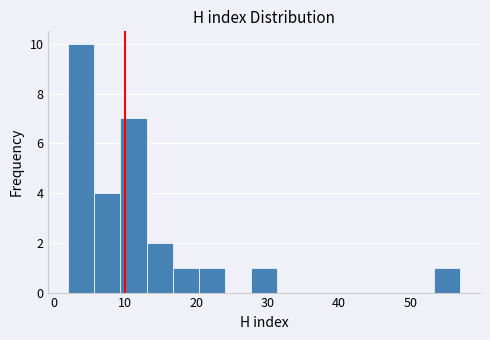

Around what value on the x-axis is the tallest bar? Give the approximate position of its centre, as read against the axis.

4